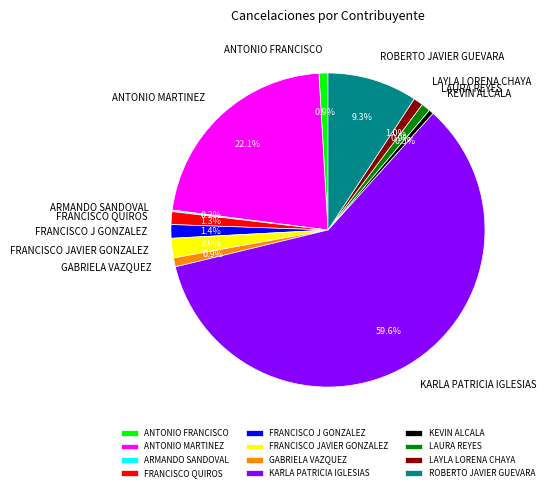

To the nearest percent, what is the average slice percentage?

8%